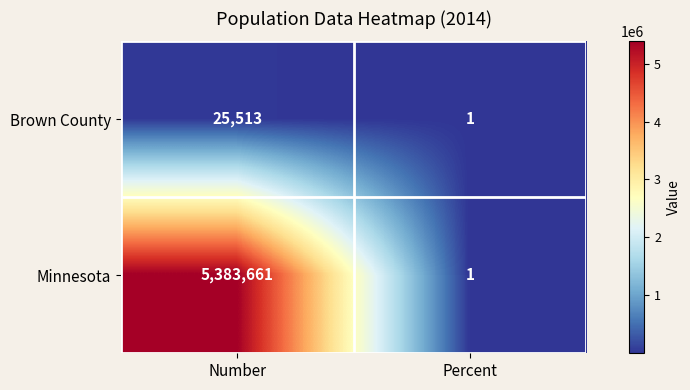

The Minnesota series shows 1355657 at Number. True or false?

False